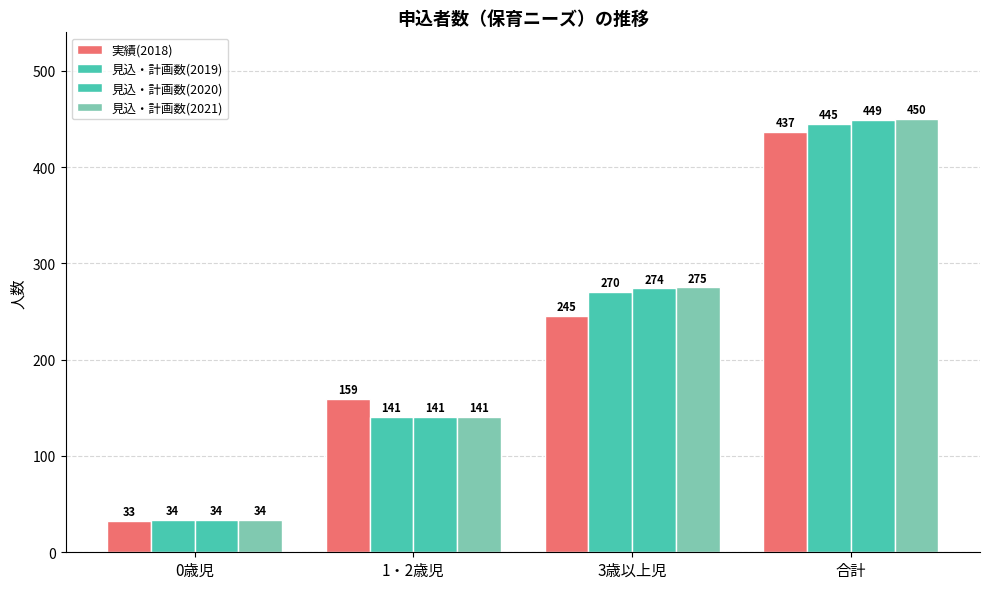

True or false: 見込・計画数(2019) has a value of 45 at 1・2歳児.

False